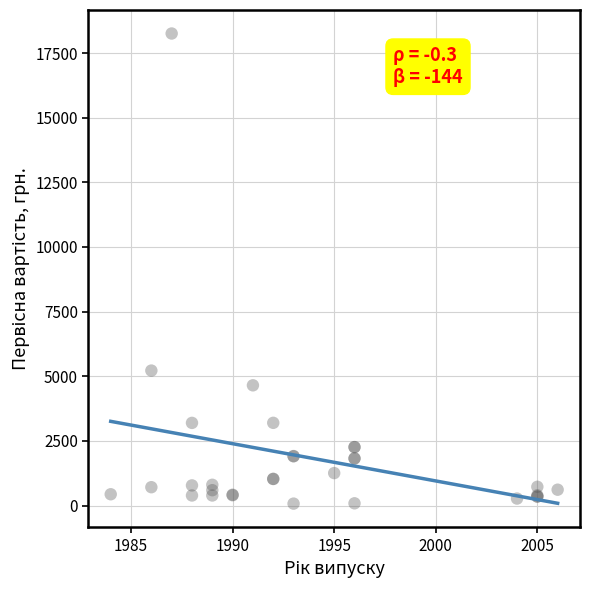

What Y value in the scatter plot is closest to 9165?

5220